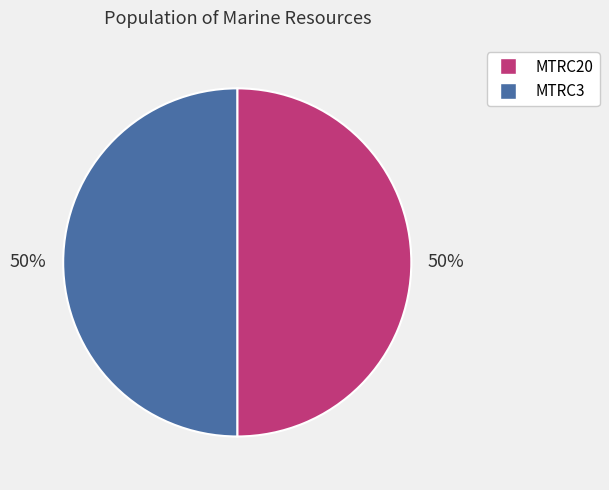

Approximately how many times larger is the value at MTRC20 compared to MTRC3?

1.0